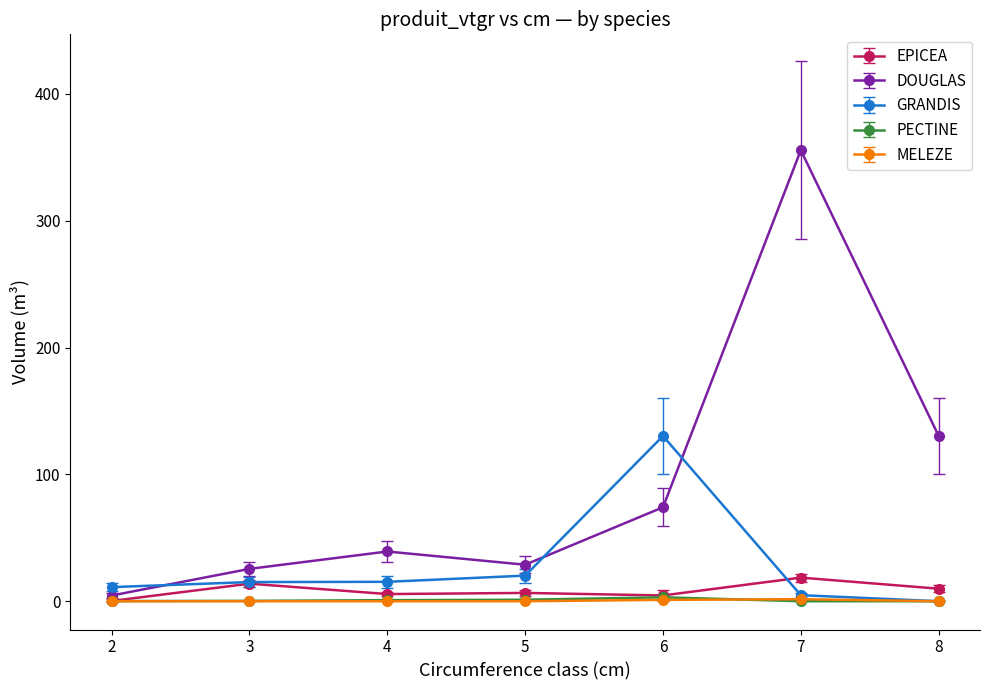

Which series has the largest total across all categories?

DOUGLAS